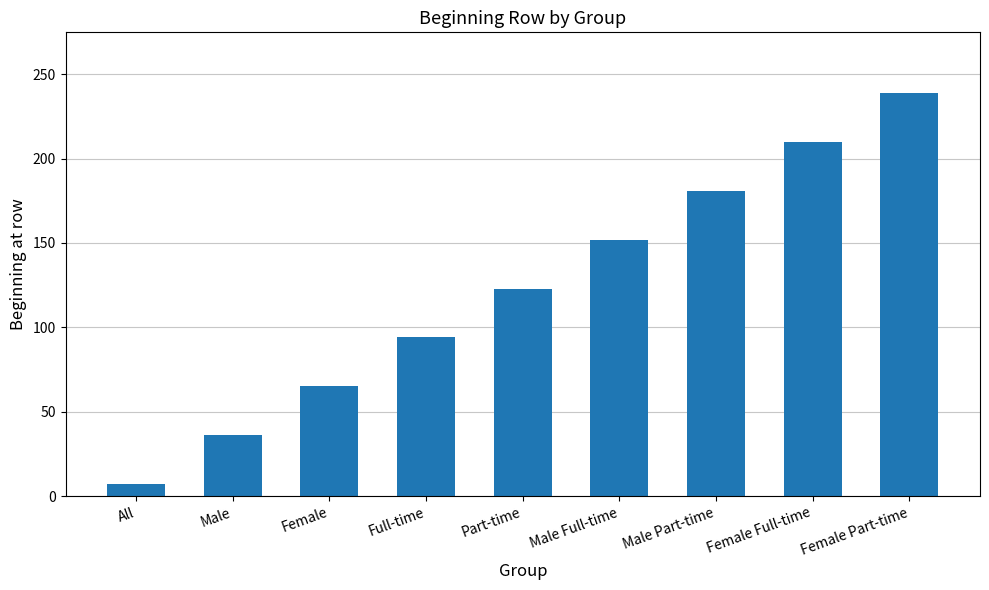

Where is the data nearest to the value 123?

Part-time